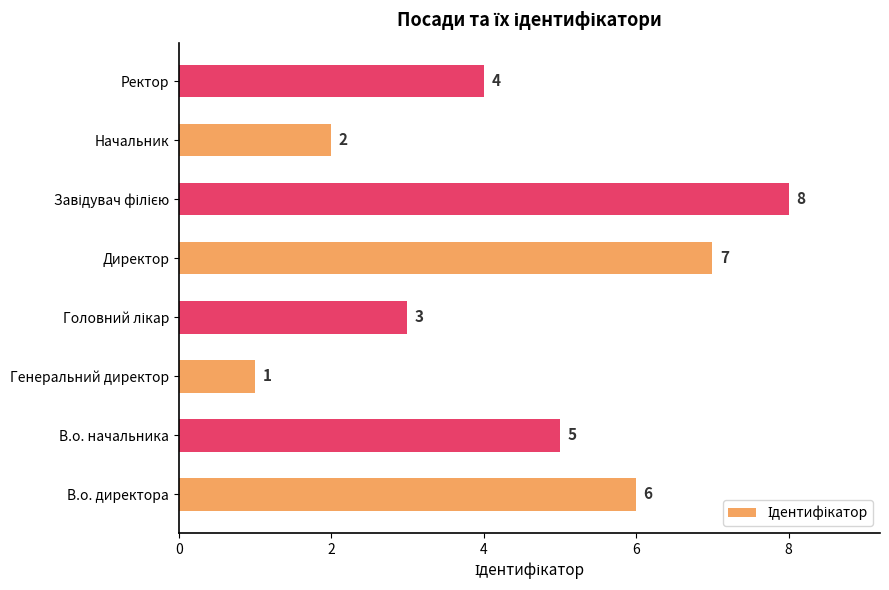

What is the difference between the maximum and second lowest values?

6